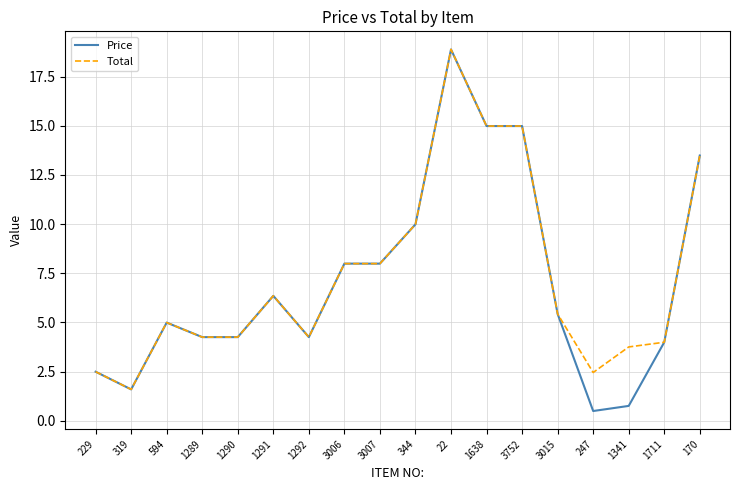

What position from the right is 229?

18